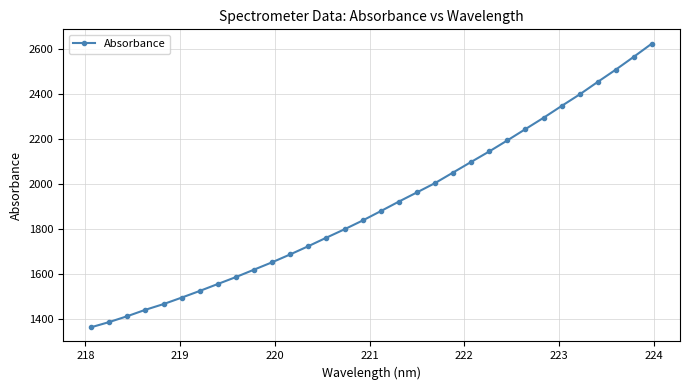

How many lines are shown in the chart?

1